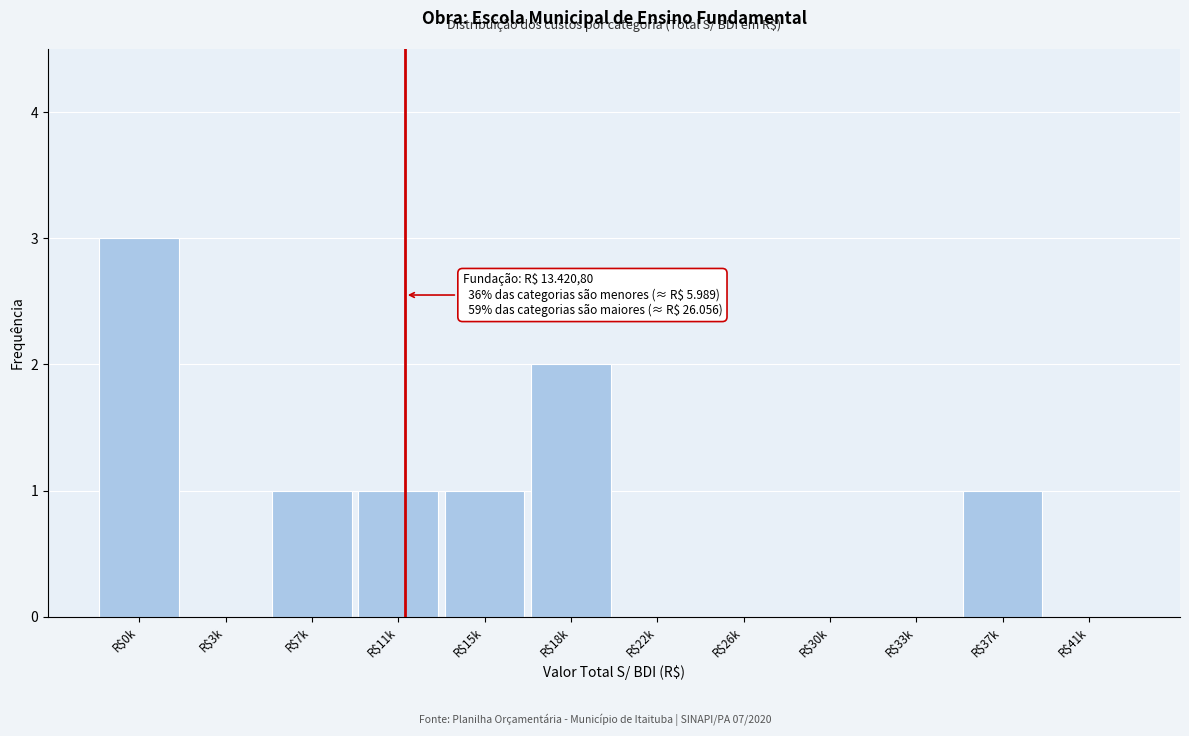

Which label corresponds to the largest value in the chart?

R$0k